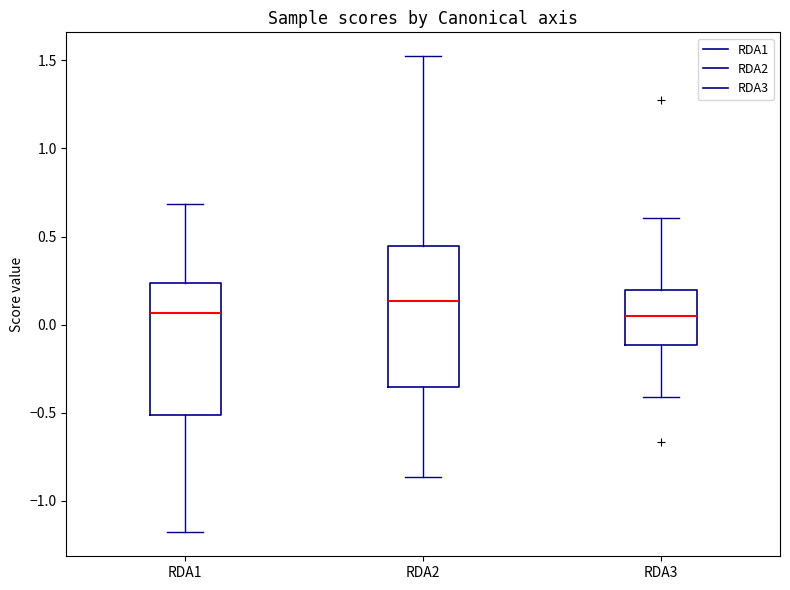

Reading left to right, transcribe this box plot: for each box, give where its median line is, the range the box spans, and where its two whiskers end, as read against the y-axis. The values are not printed on the chart, so give them approximately, as read against the axis.

RDA1: median 0.05, box -0.50 to 0.25, whiskers -1.20 to 0.70
RDA2: median 0.15, box -0.35 to 0.45, whiskers -0.85 to 1.50
RDA3: median 0.05, box -0.10 to 0.20, whiskers -0.40 to 0.60